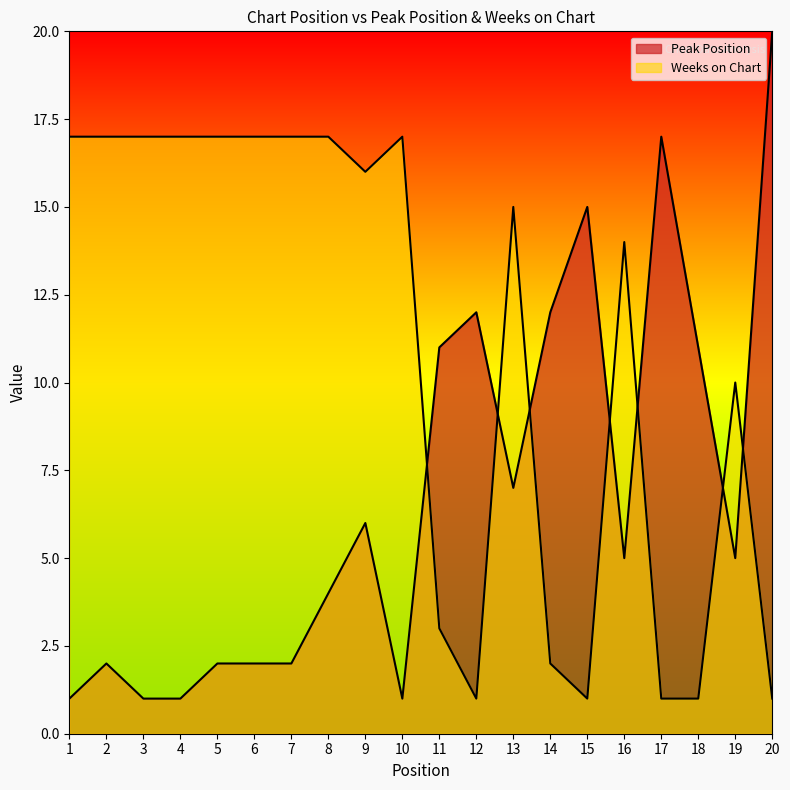

Reading right to left, what are all the values shown in this chart?

Peak Position: 20	5	11	17	5	15	12	7	12	11	1	6	4	2	2	2	1	1	2	1
Weeks on Chart: 1	10	1	1	14	1	2	15	1	3	17	16	17	17	17	17	17	17	17	17